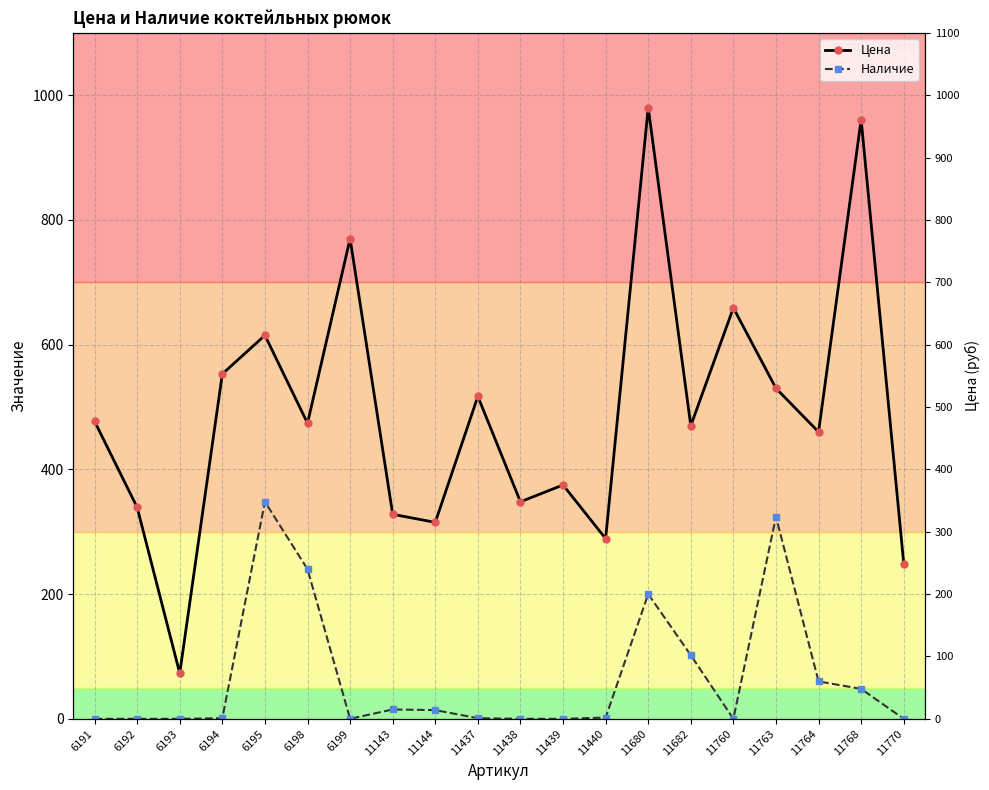

Which category has the highest value in the Цена series?

11680